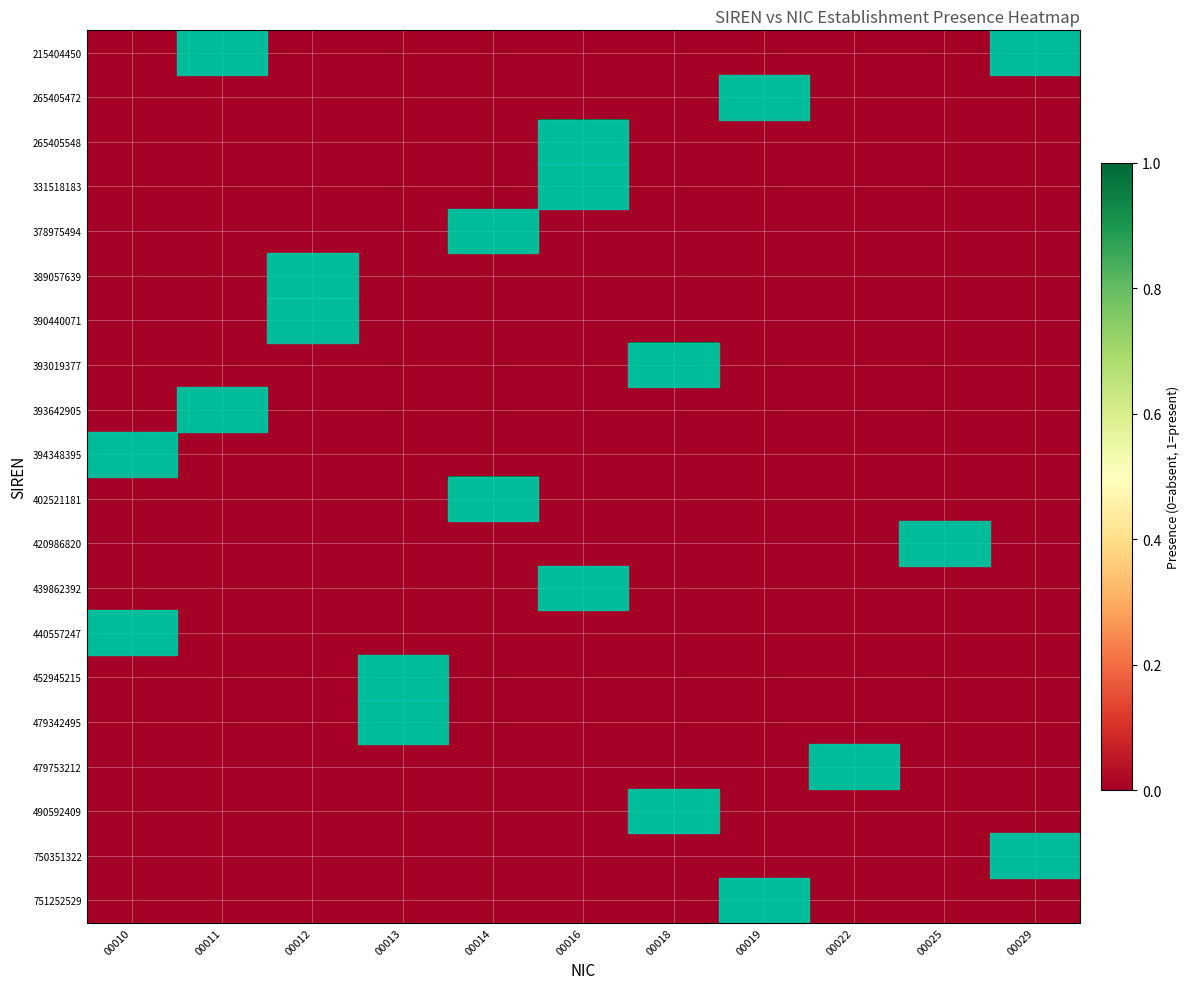

What is the difference between the highest and lowest values at 00013?

1